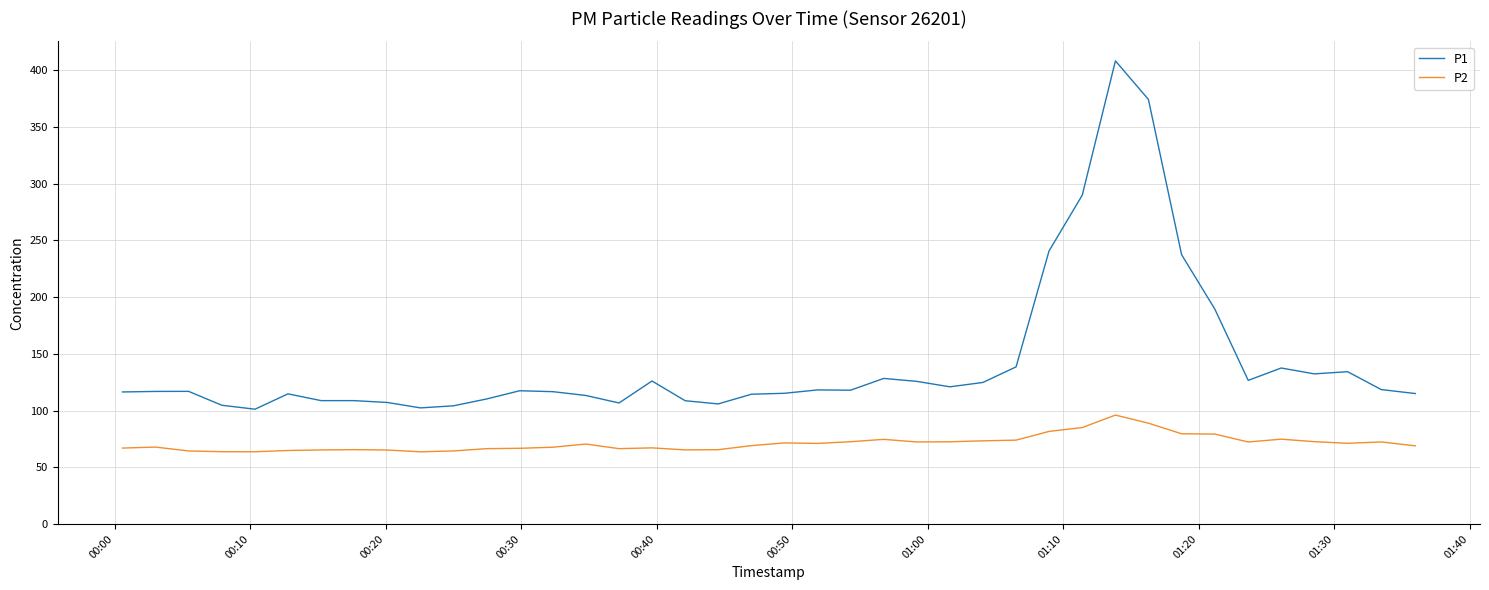

Rank the series by their maximum value, from lowest to highest.

P2, P1